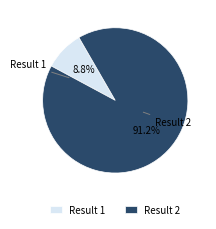

Which has a higher value, Result 1 or Result 2?

Result 2